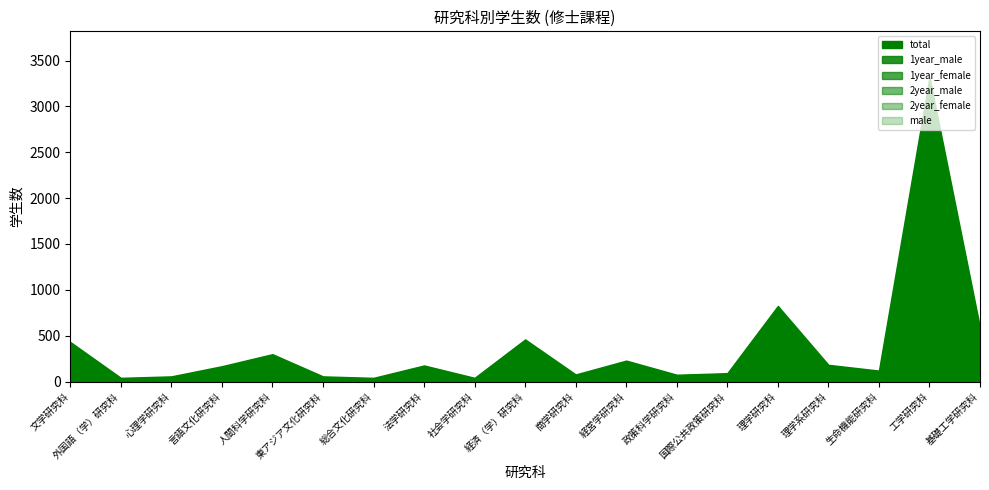

Is it true that 1year_male equals 5 at 社会学研究科?

True